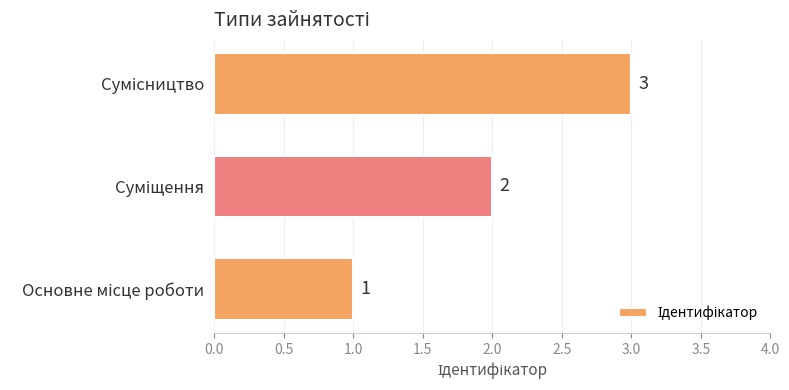

What is the difference between the maximum and minimum values?

2